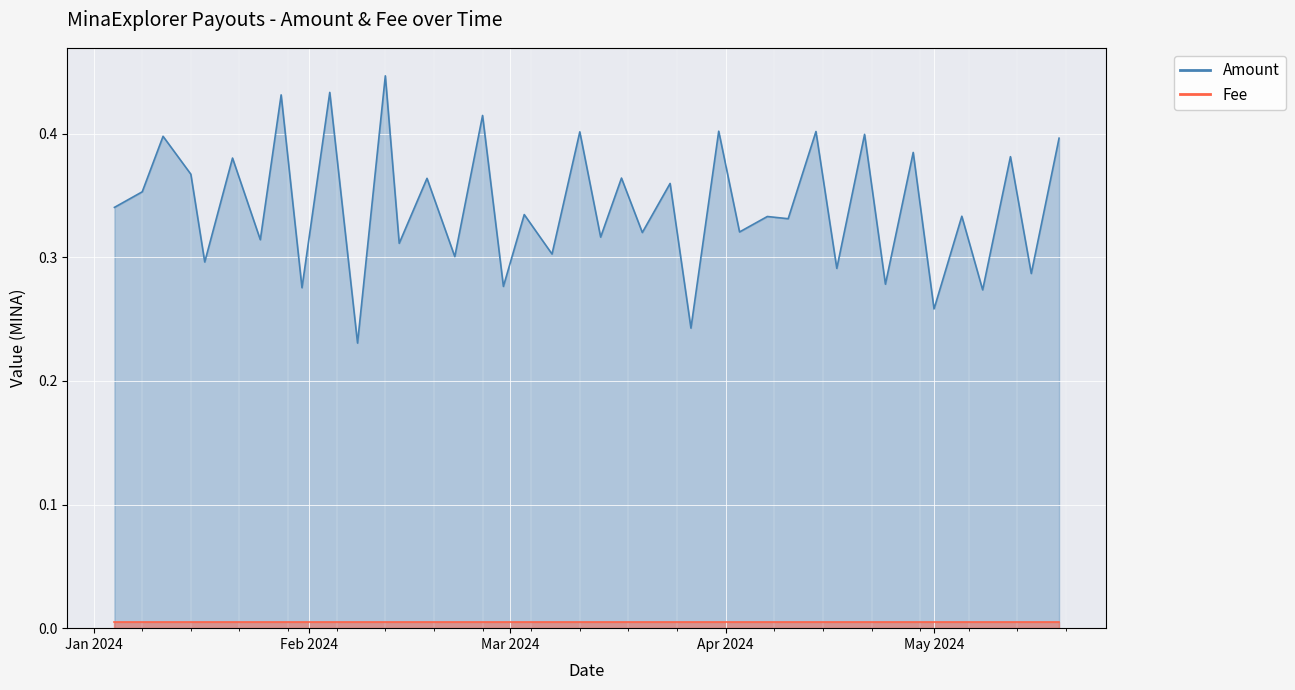

Rank the categories by value from lowest to highest.

2024-02-08, 2024-03-27, 2024-05-01, 2024-05-08, 2024-01-31, 2024-02-29, 2024-04-24, 2024-05-15, 2024-04-17, 2024-01-17, 2024-02-22, 2024-03-07, 2024-02-14, 2024-01-25, 2024-03-14, 2024-03-20, 2024-04-03, 2024-04-10, 2024-04-07, 2024-05-05, 2024-03-03, 2024-01-04, 2024-01-08, 2024-03-24, 2024-02-18, 2024-03-17, 2024-01-15, 2024-01-21, 2024-05-12, 2024-04-28, 2024-05-19, 2024-01-11, 2024-04-21, 2024-03-11, 2024-04-14, 2024-03-31, 2024-02-26, 2024-01-28, 2024-02-04, 2024-02-12